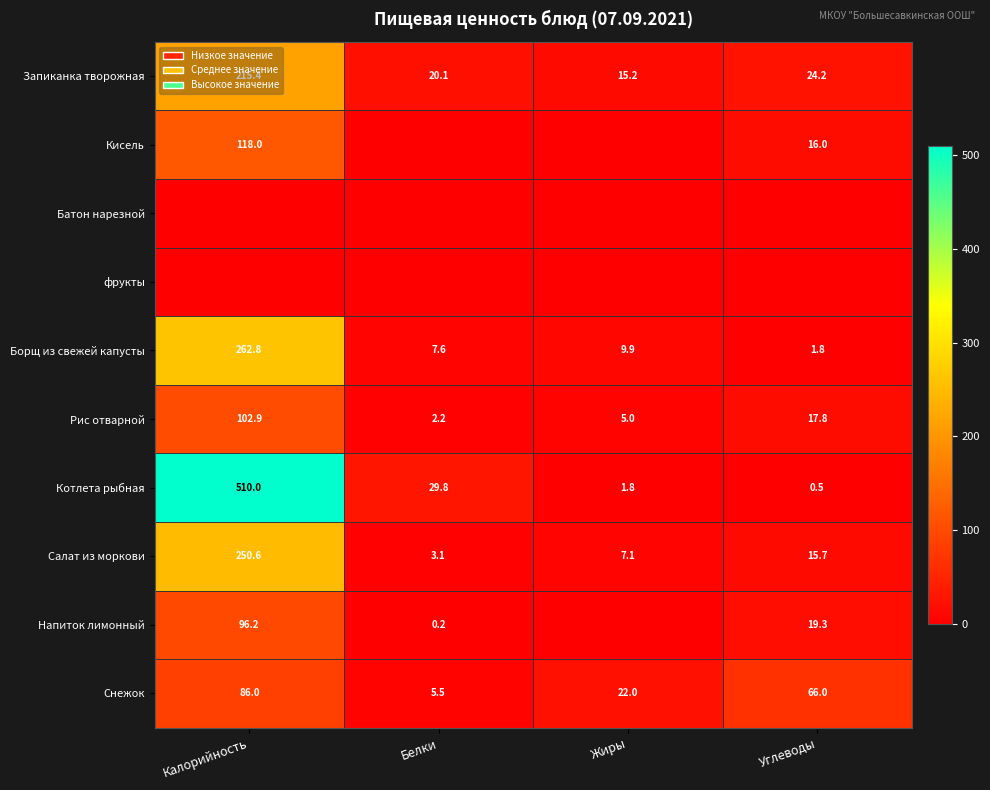

What is the difference between the maximum and second lowest values in the Борщ из свежей капусты series?

255.2